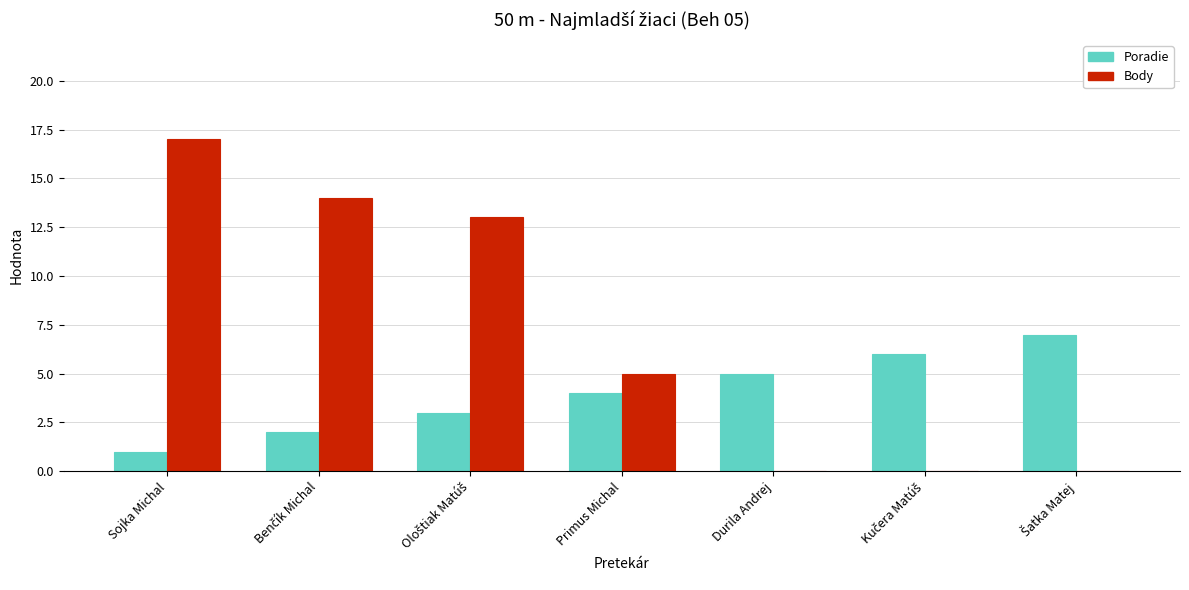

The value of Body at Durila Andrej is 0. True or false?

True